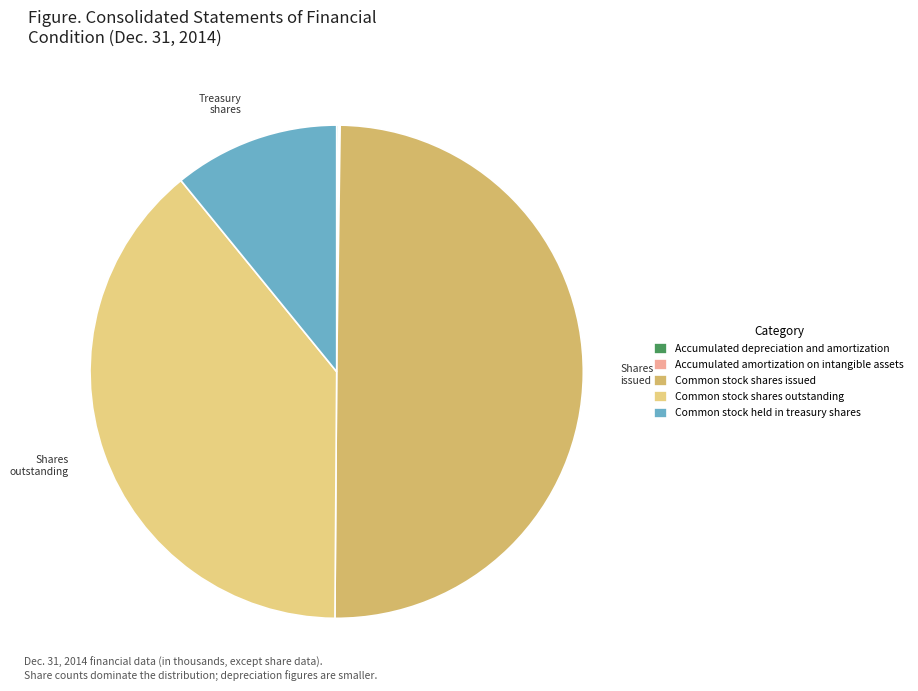

How much of the chart is everything except Common stock shares outstanding?

61.0%